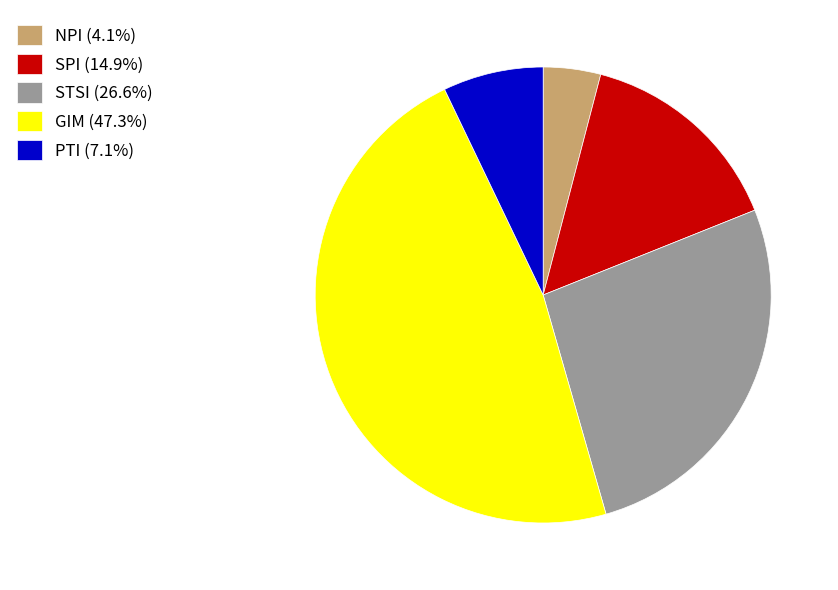

Combined, do STSI (26.6%) and SPI (14.9%) account for over 50%?

No